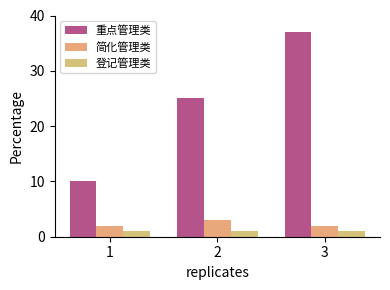

Does the chart contain any negative values?

No